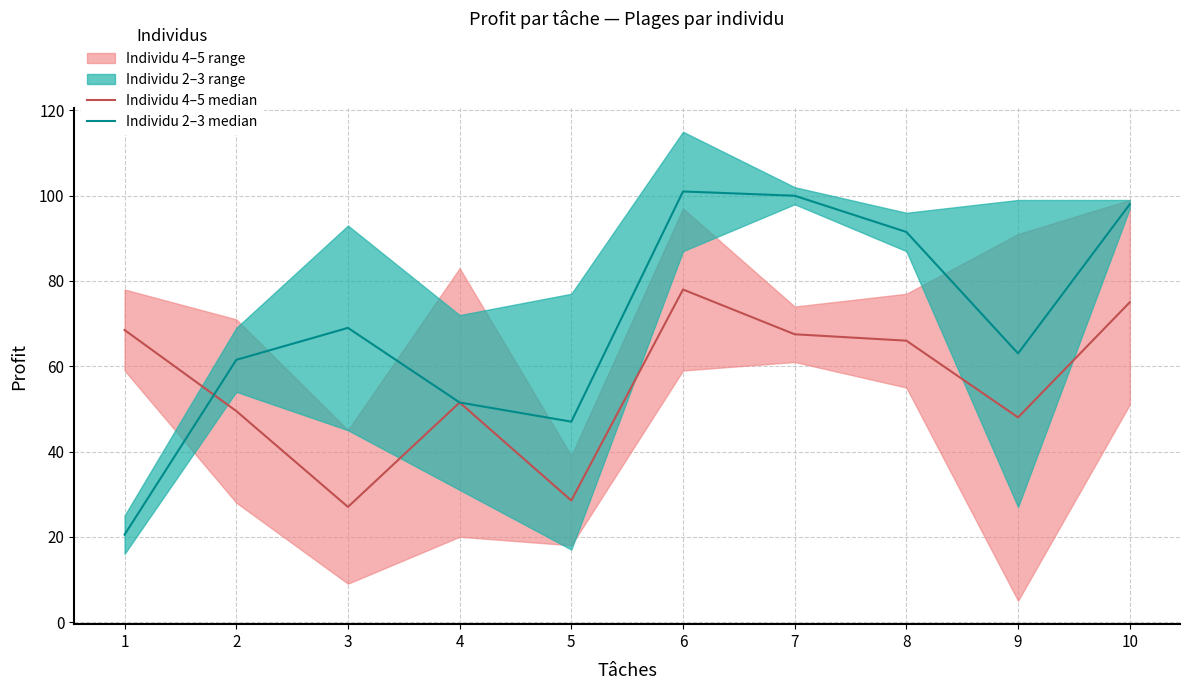

Which series ends up on top after the final intersection of Individu 4–5 median and Individu 2–3 median?

Individu 2–3 median